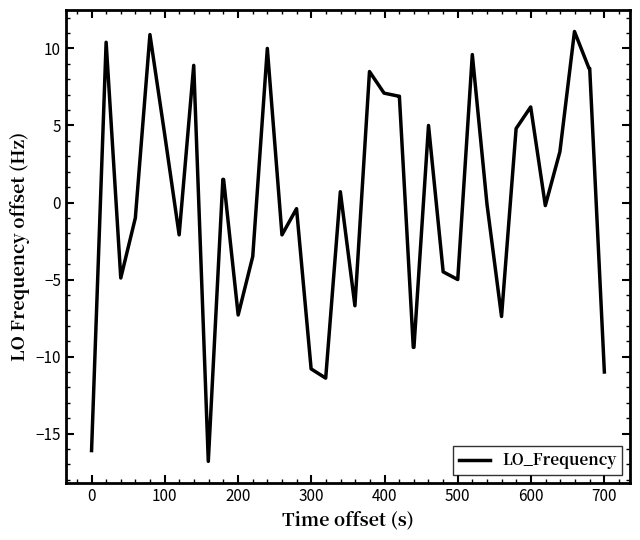

What is the difference between the maximum and minimum values?

27.9